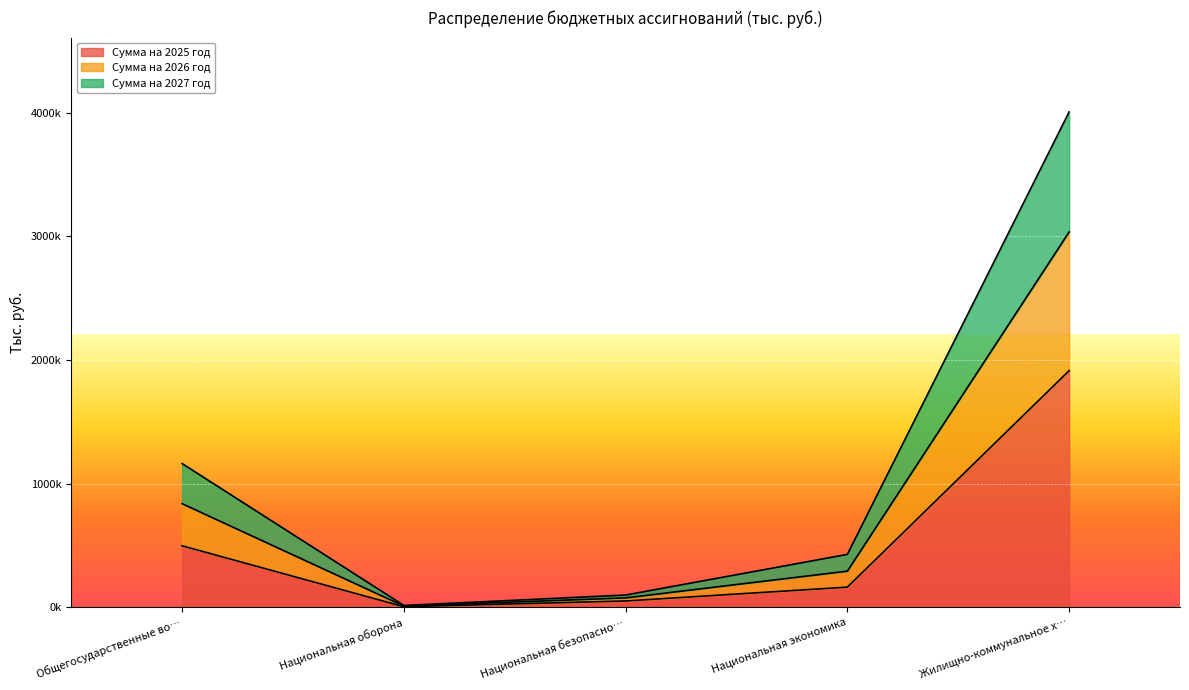

What is the label of the 3rd point from the left?

Национальная безопасно…